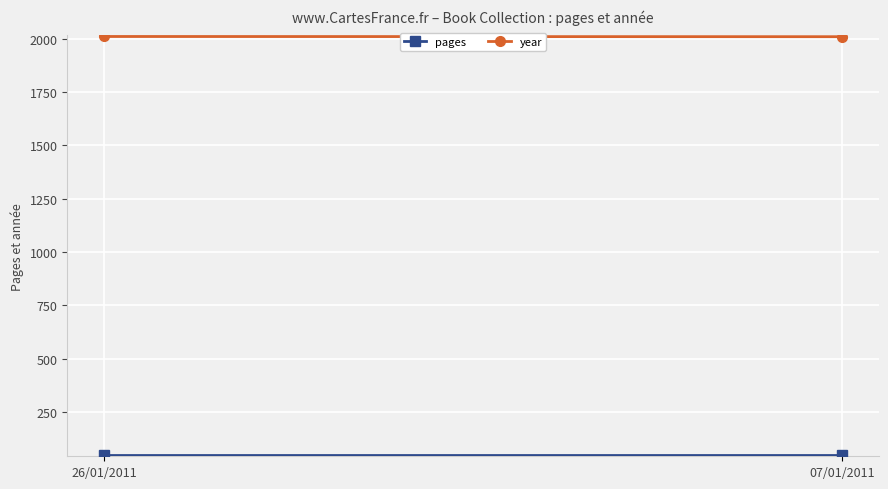

List the series in order of their peak value, highest first.

year, pages